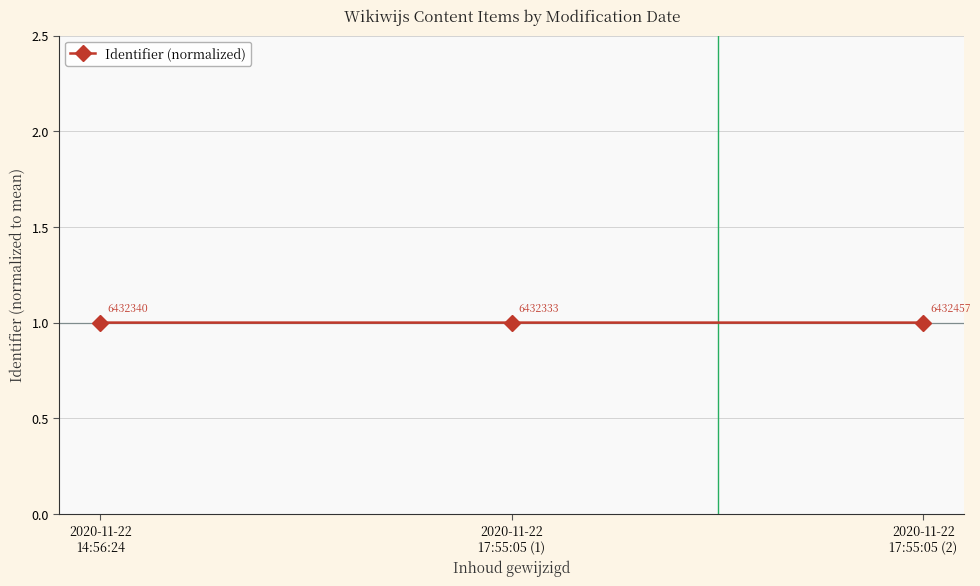

What is the greatest value displayed?

1.0